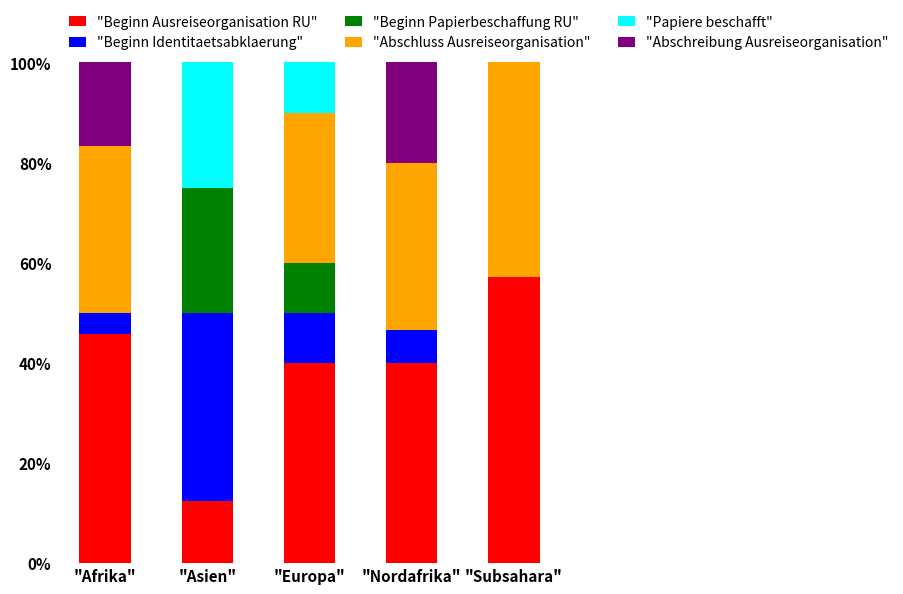

What is the total value across all series at "Subsahara"?

100.0